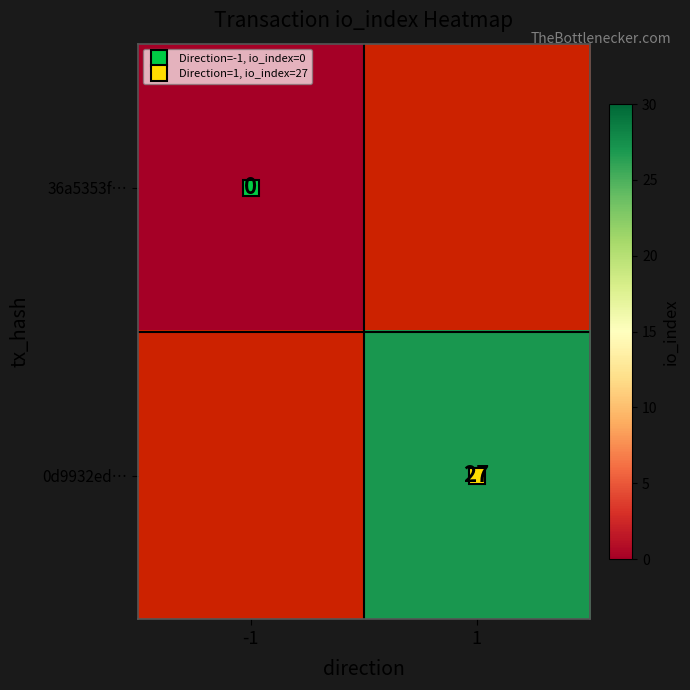

What value does the 0d9932ed… series have at 1?

27.0